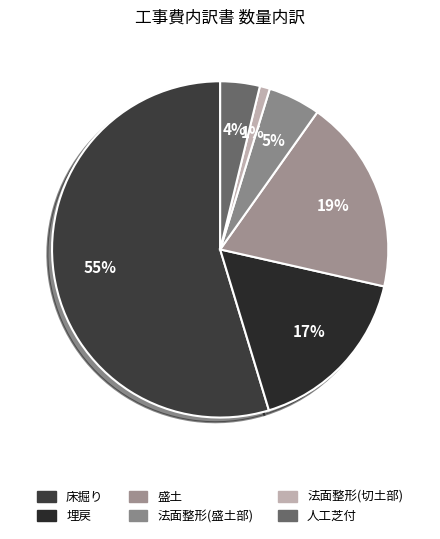

How many segments does this pie chart have?

6